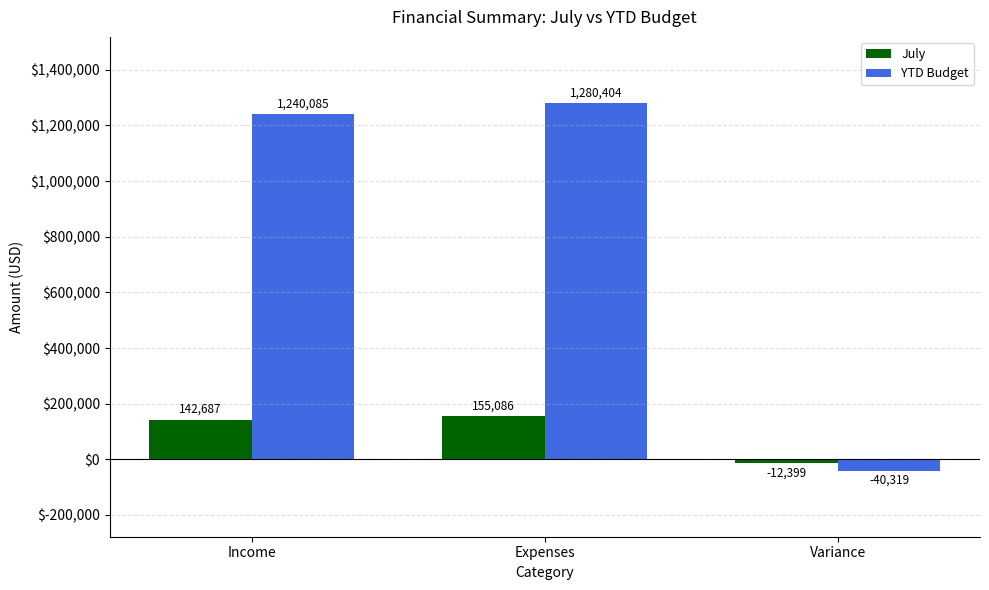

Does the chart contain any negative values?

Yes